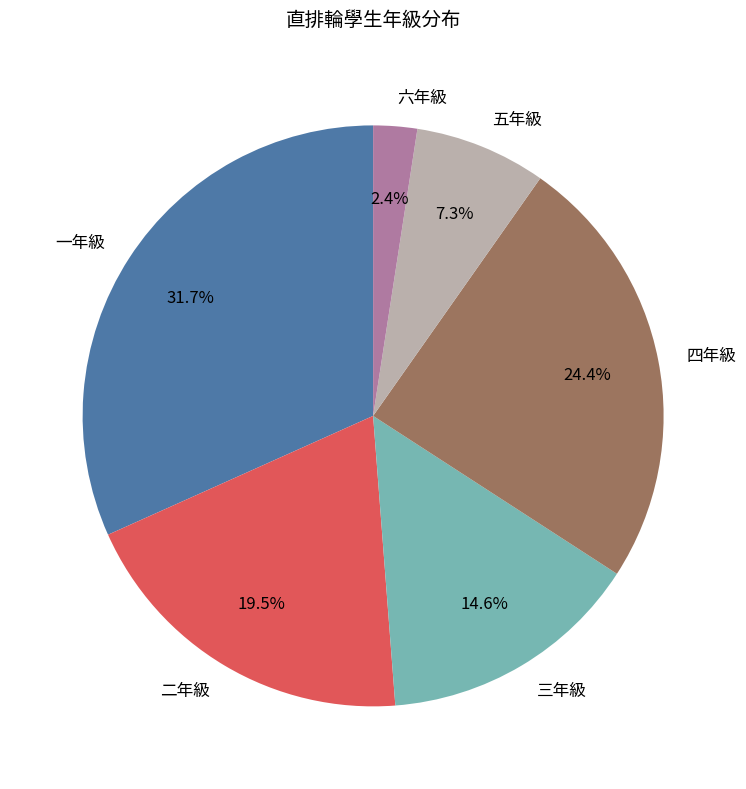

Between 一年級 and 六年級, which is larger?

一年級